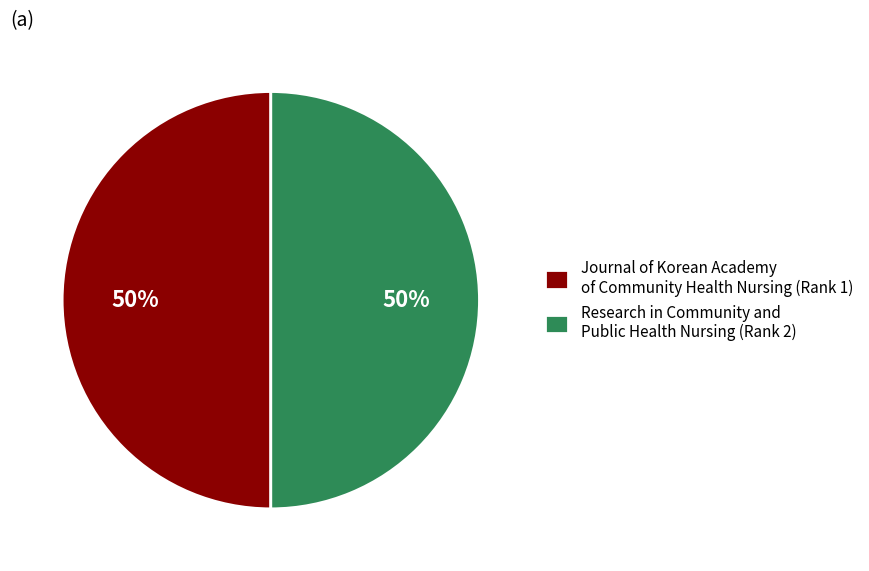

To the nearest percent, what is the average slice percentage?

50%